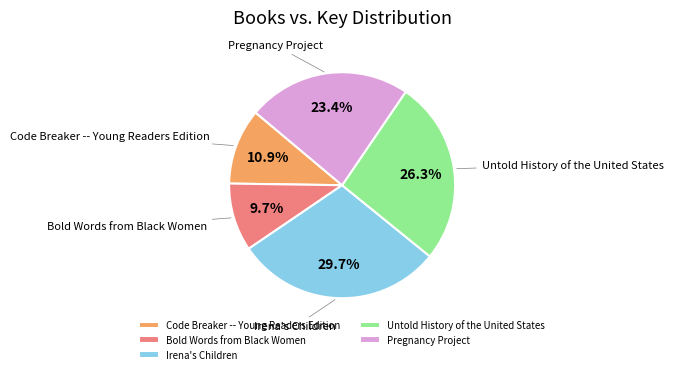

Rank the categories by value from highest to lowest.

Irena's Children, Untold History of the United States, Pregnancy Project, Code Breaker -- Young Readers Edition, Bold Words from Black Women